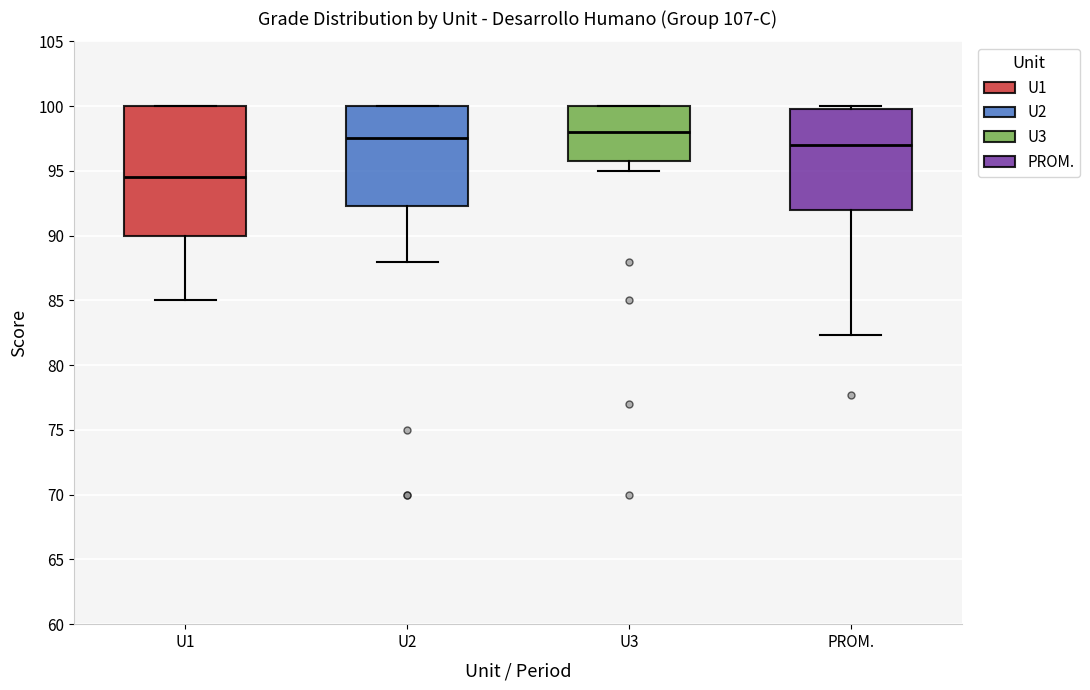

Where is the lower edge of the box for U1 on the y-axis? The values are not printed on the chart, so give them approximately, as read against the axis.

90.0